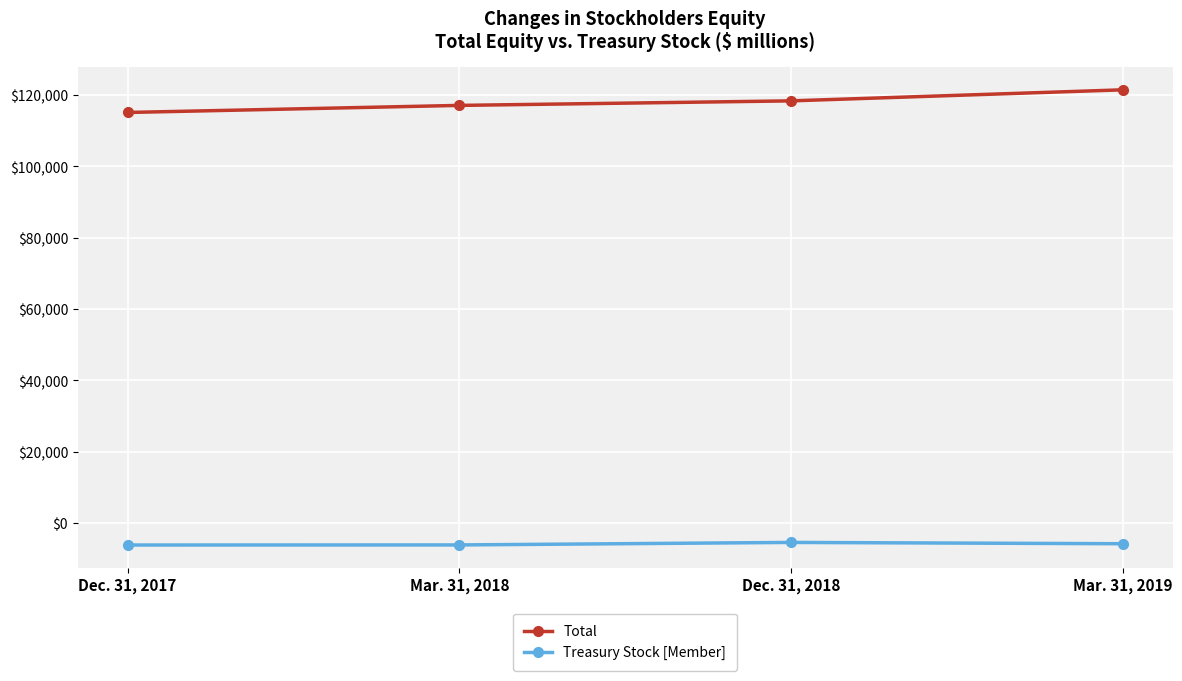

What is the total value across all series at Mar. 31, 2019?

115723